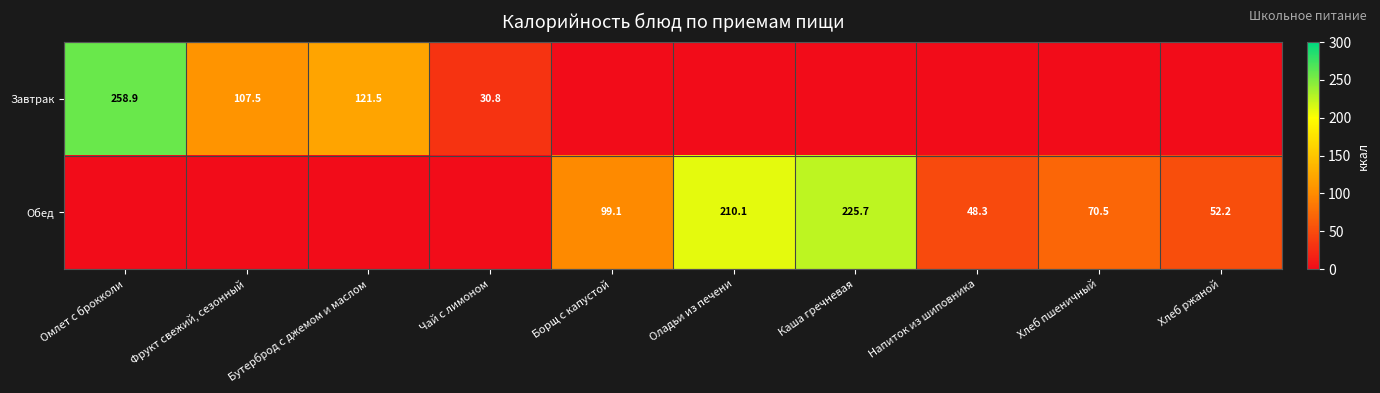

What is the difference between the Обед values at Напиток из шиповника and Хлеб ржаной?

3.9